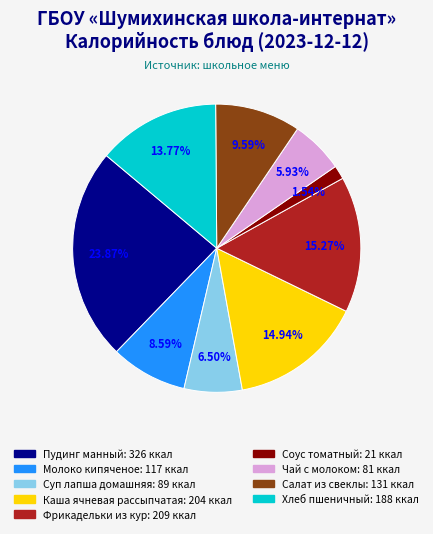

The Пудинг манный slice represents 17% of the pie. True or false?

False